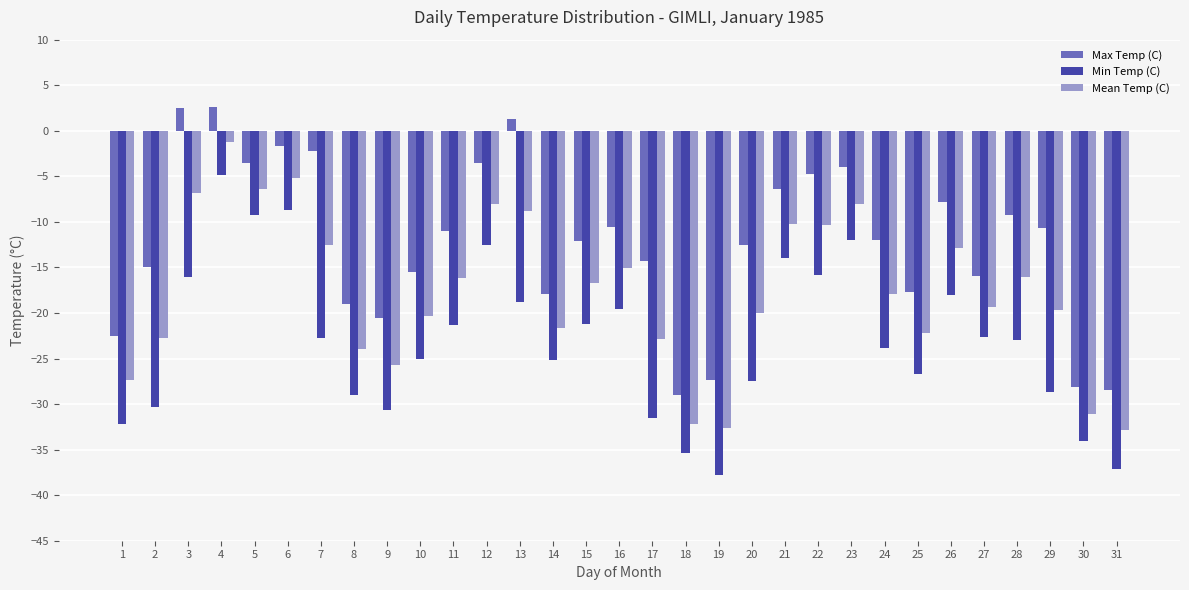

What is the total value across all series at 19?

-97.8